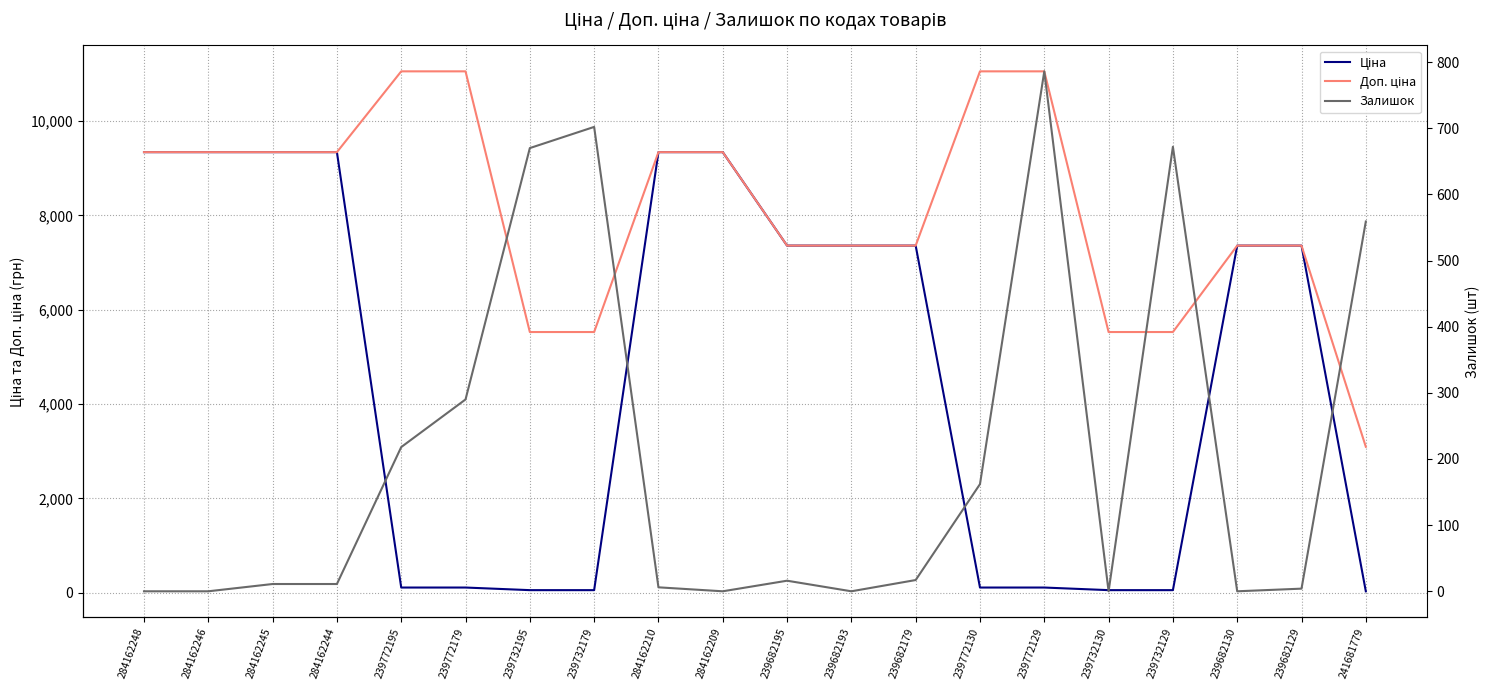

Rank the categories by Ціна value from highest to lowest.

284162248, 284162246, 284162245, 284162244, 284162210, 284162209, 239682195, 239682193, 239682179, 239682130, 239682129, 239772195, 239772179, 239772130, 239772129, 239732195, 239732179, 239732130, 239732129, 241681779